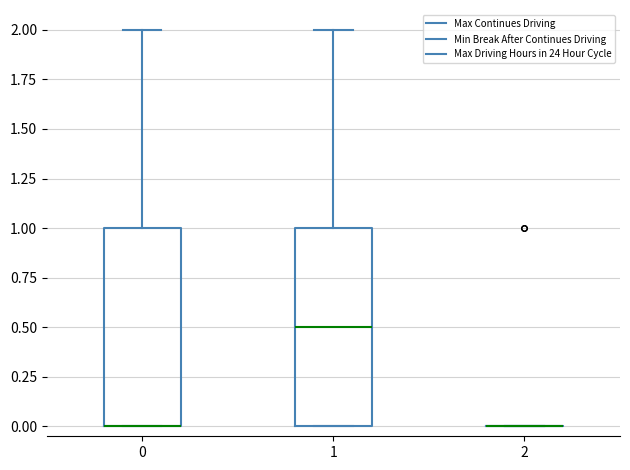

Reading left to right, read every box against the y-axis: the position of its median line, the range the box covers, and the ends of its whiskers. The values are not printed on the chart, so give them approximately, as read against the axis.

0: median 0.0 (drawn on the box's lower edge), box 0.0 to 1.0, whiskers 0.0 to 2.0
1: median 0.5, box 0.0 to 1.0, whiskers 0.0 to 2.0
2: box collapsed to a line at 0.0, whiskers 0.0 to 0.0